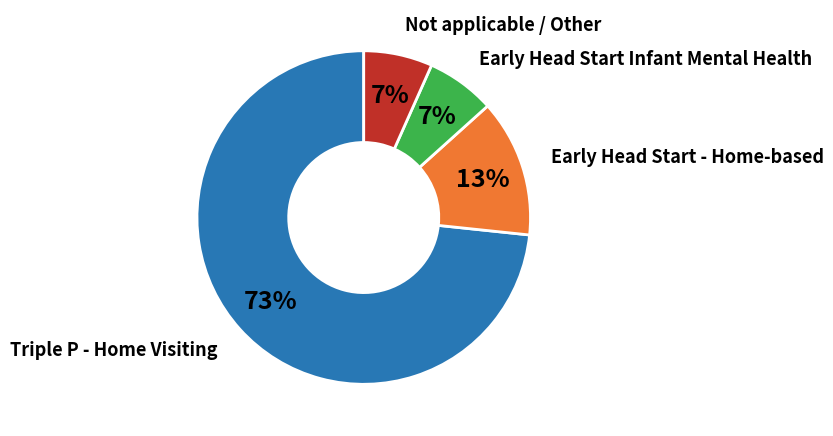

Count the number of slices in the pie.

4